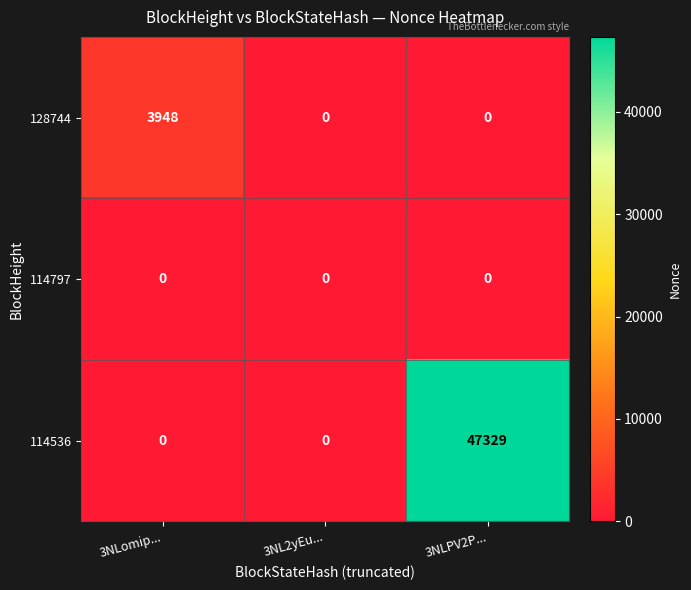

What is the maximum value shown in the chart?

47329